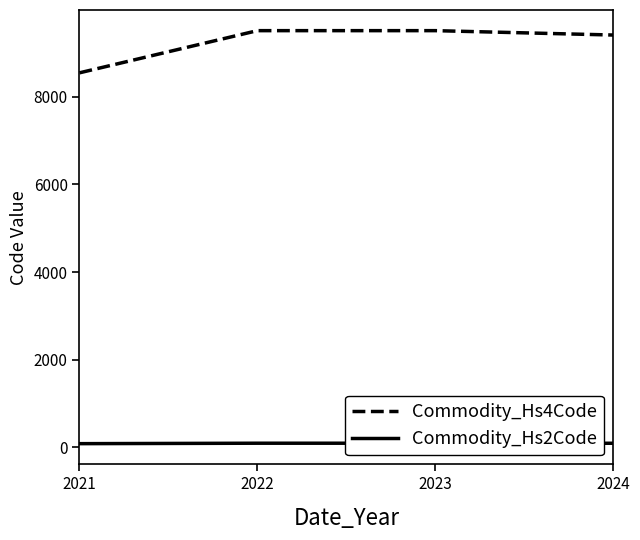

True or false: Commodity_Hs4Code and Commodity_Hs2Code intersect in this chart.

False